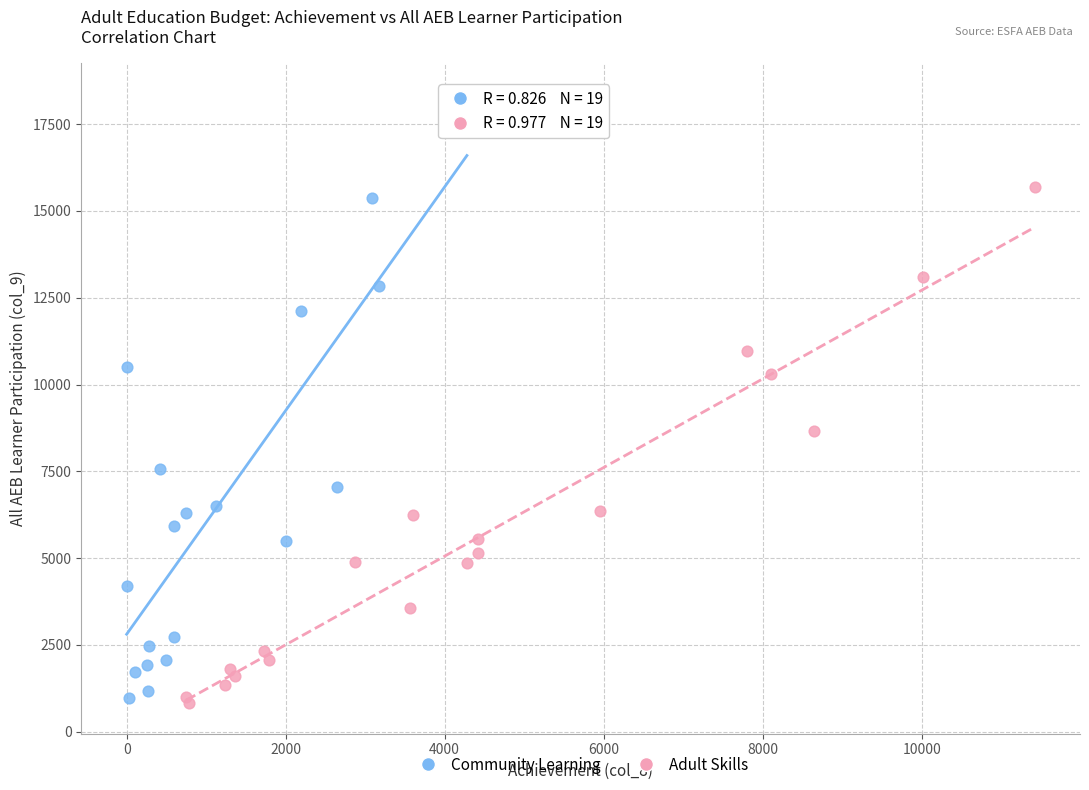

Which series has the largest Y range (max minus min)?

Community Learning